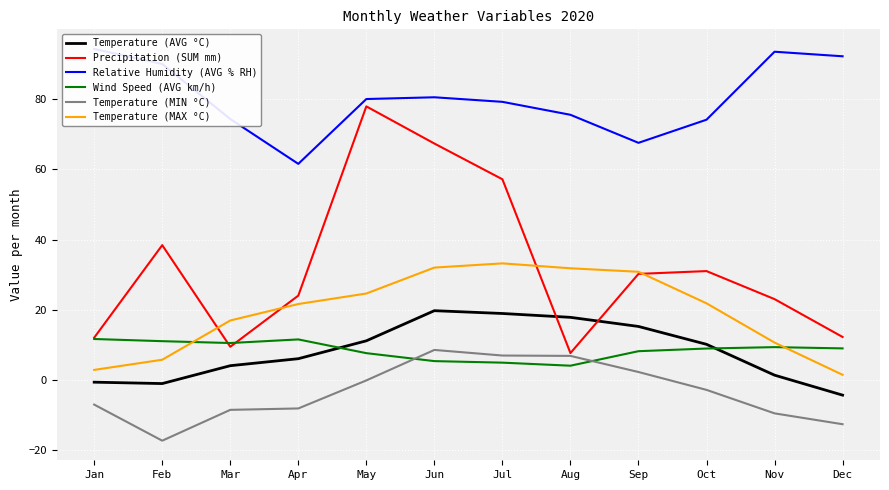

How many values in the Temperature (AVG °C) series exceed 10?

6